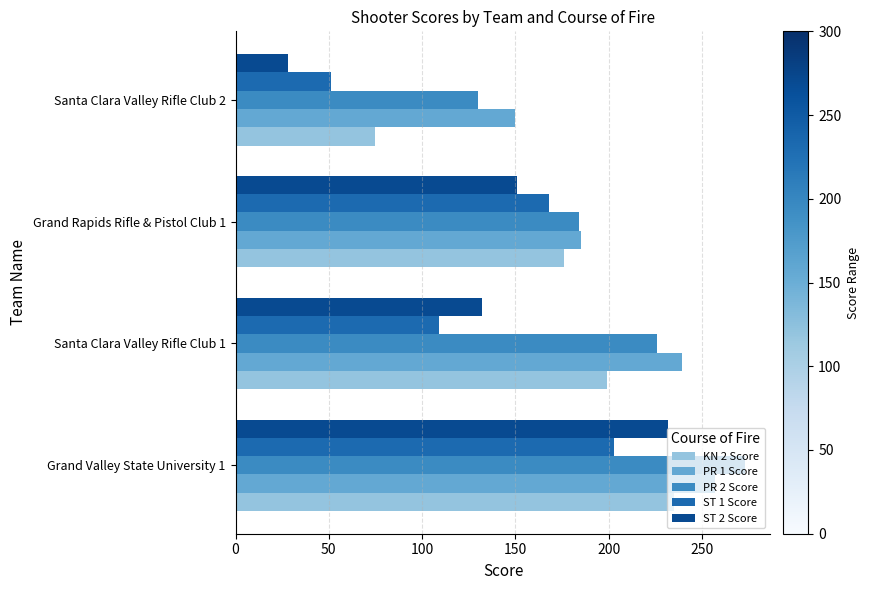

What is the sum of all PR 1 Score values?

831